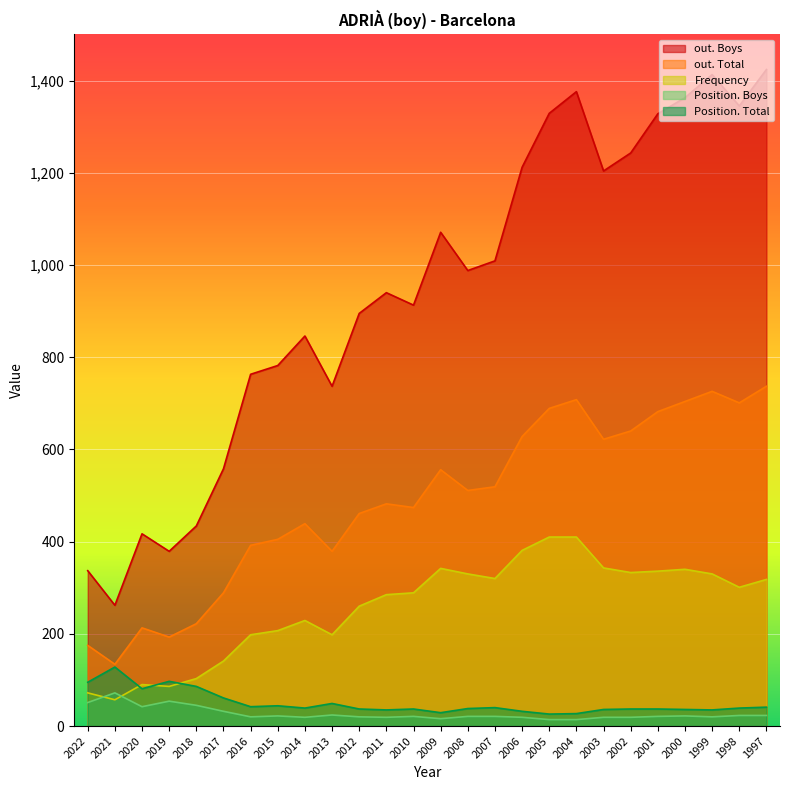

True or false: out. Boys and Position. Boys intersect in this chart.

False